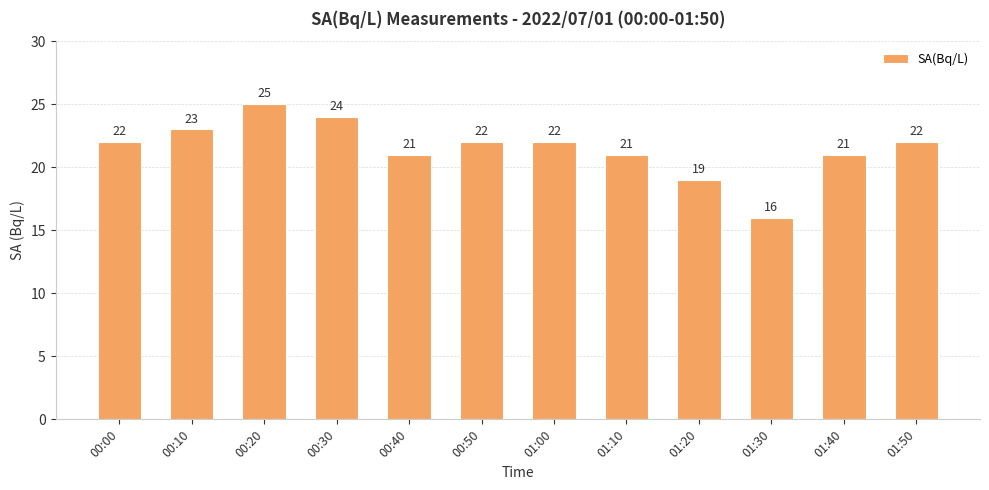

Between 00:10 and 00:50, which is larger?

00:10